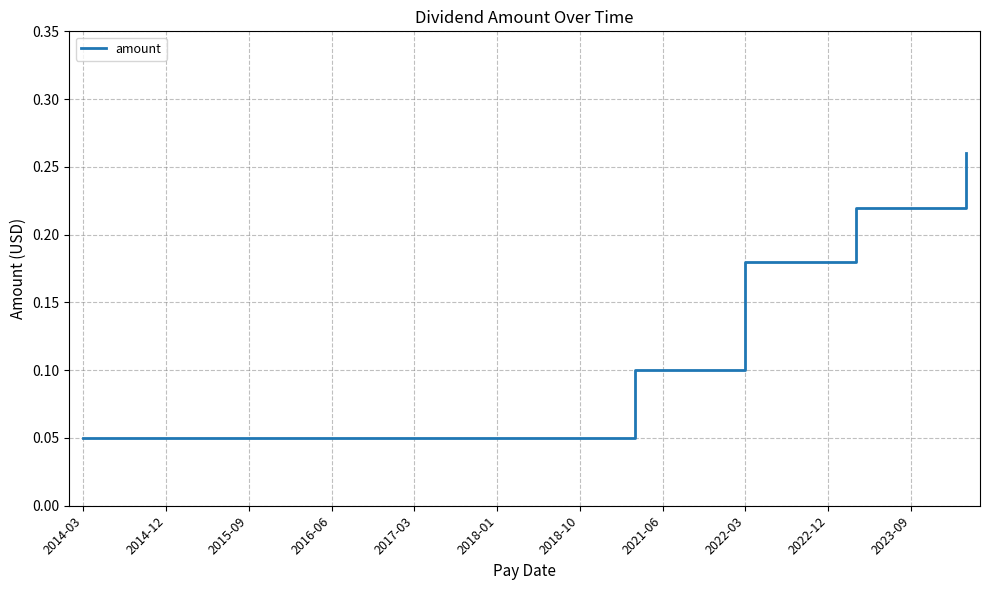

What is the label of the 24th point from the right?

2016-06